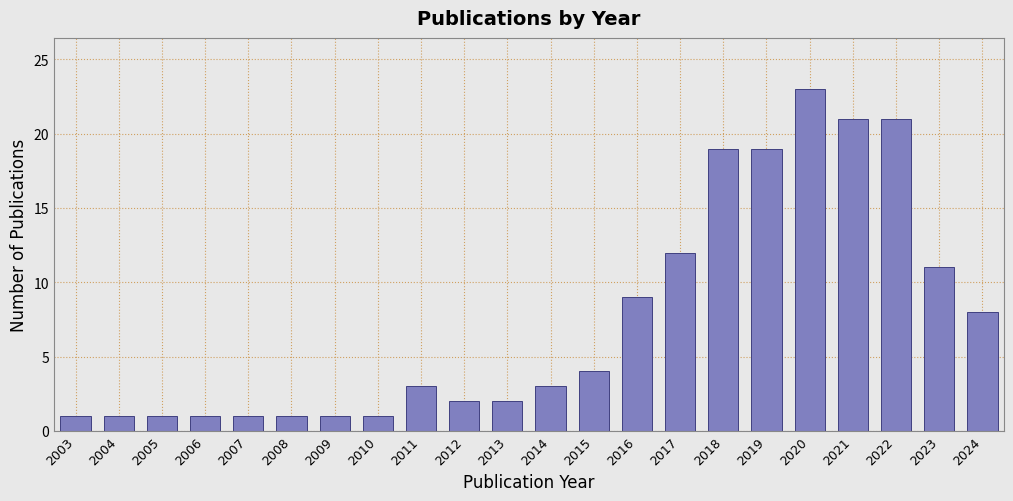

Reading left to right, list all the values displayed in this chart.

2003=1	2004=1	2005=1	2006=1	2007=1	2008=1	2009=1	2010=1	2011=3	2012=2	2013=2	2014=3	2015=4	2016=9	2017=12	2018=19	2019=19	2020=23	2021=21	2022=21	2023=11	2024=8